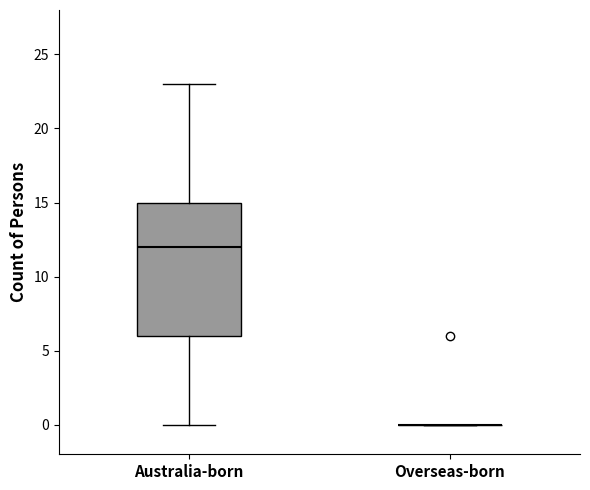

Comparing the boxes themselves (not the whiskers), which one is the tallest?

Australia-born